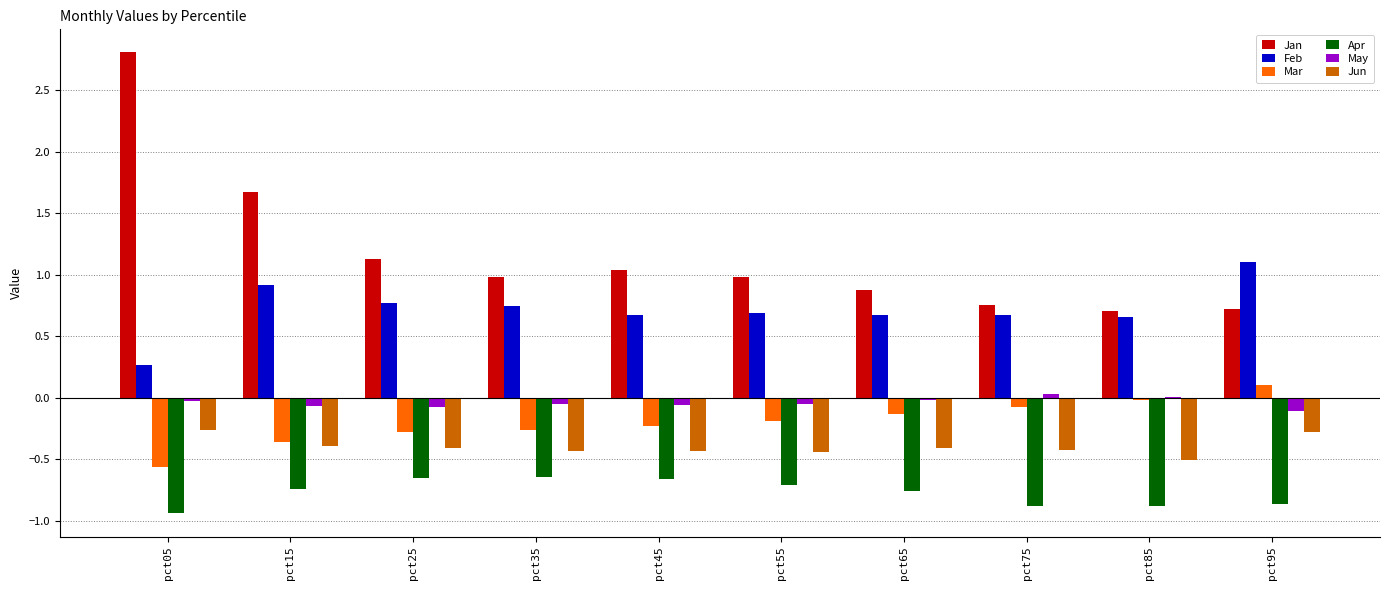

Which label corresponds to the largest value in the chart?

pct05